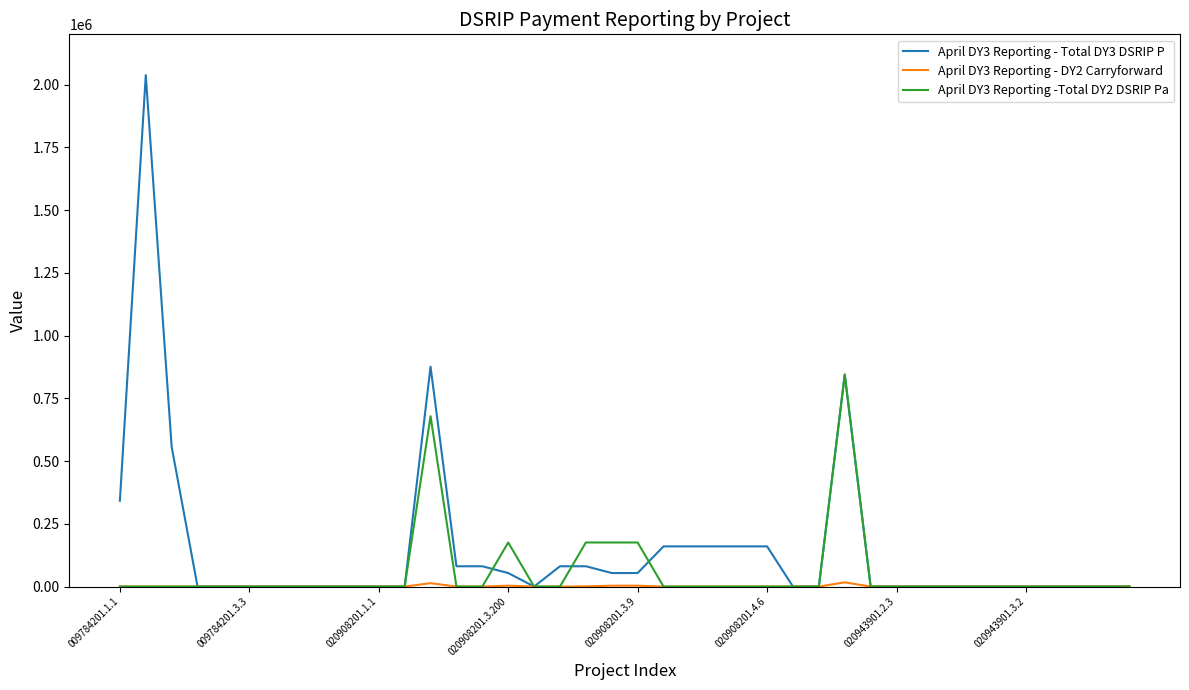

Which series has the largest total across all categories?

April DY3 Reporting - Total DY3 DSRIP P